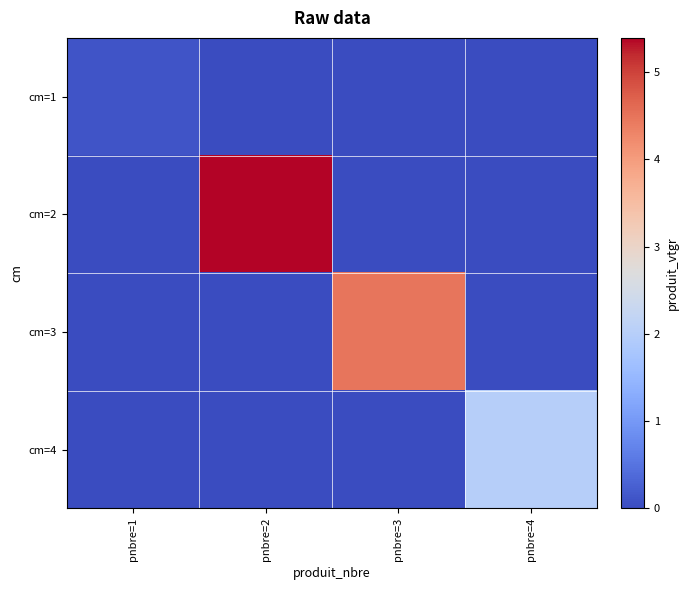

Between pnbre=2 and pnbre=1, which is larger?

pnbre=1